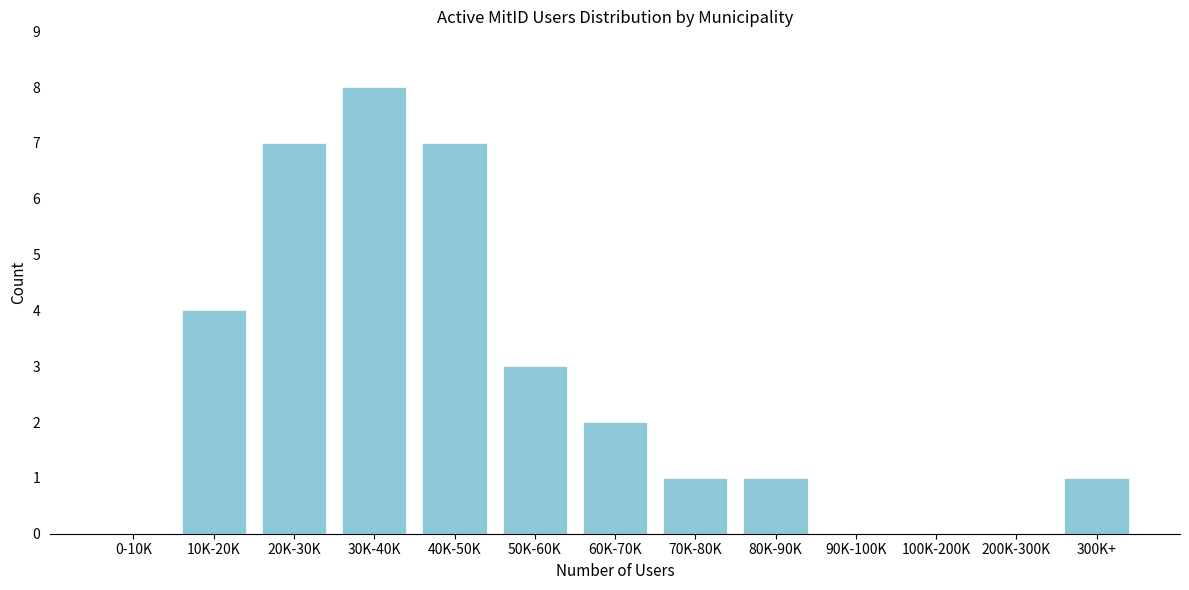

Reading left to right, list all the values displayed in this chart.

0-10K=0	10K-20K=4	20K-30K=7	30K-40K=8	40K-50K=7	50K-60K=3	60K-70K=2	70K-80K=1	80K-90K=1	90K-100K=0	100K-200K=0	200K-300K=0	300K+=1